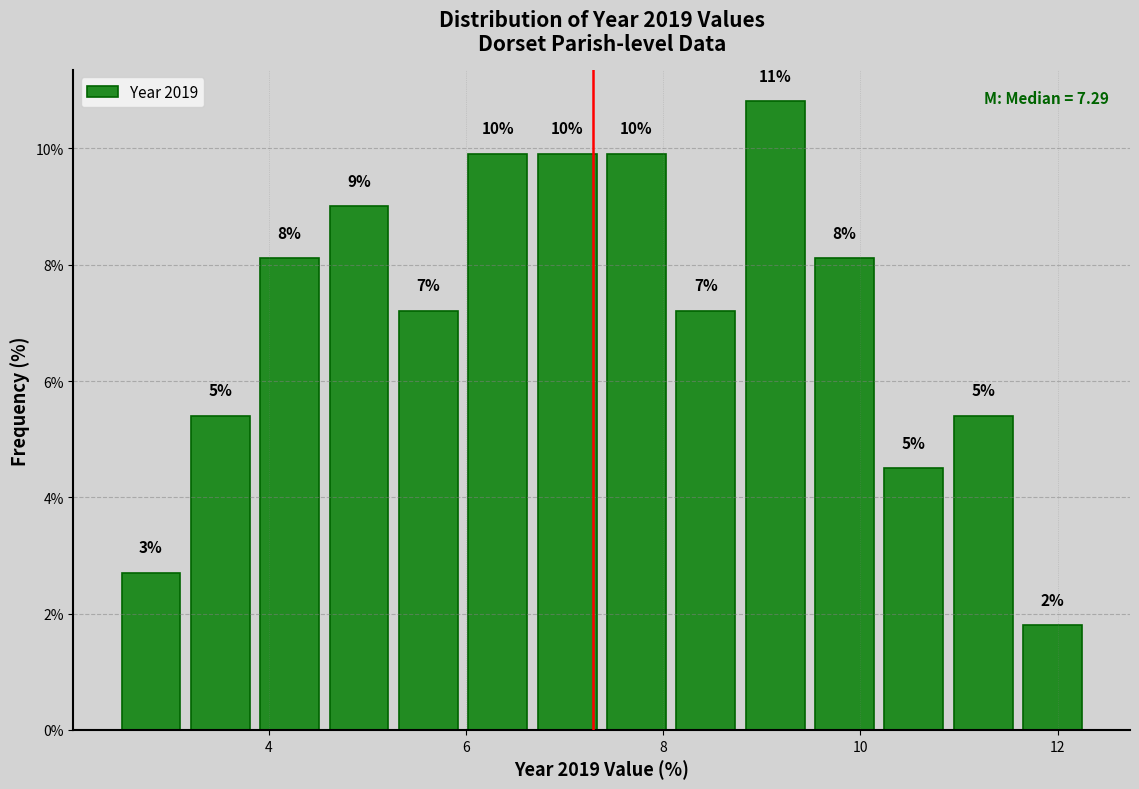

Around what value on the x-axis is the tallest bar? Give the approximate position of its centre, as read against the axis.

9.2